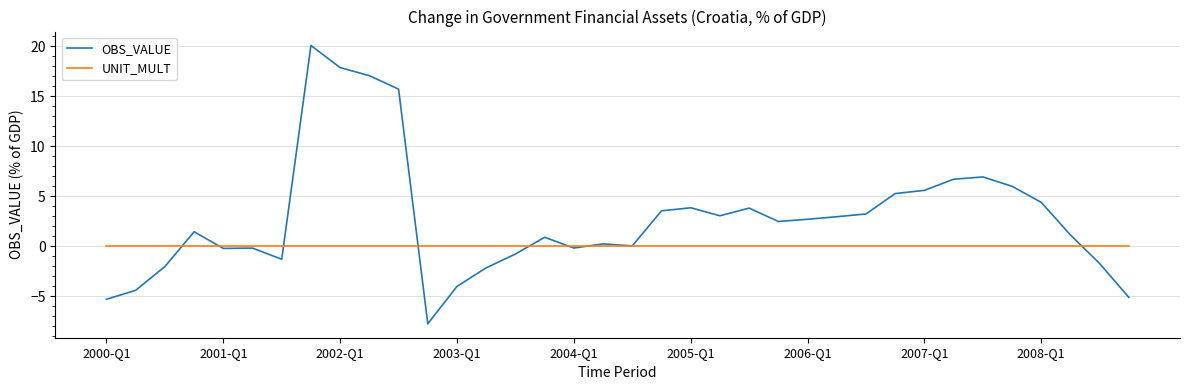

True or false: OBS_VALUE has more than 0 interior local peaks.

True